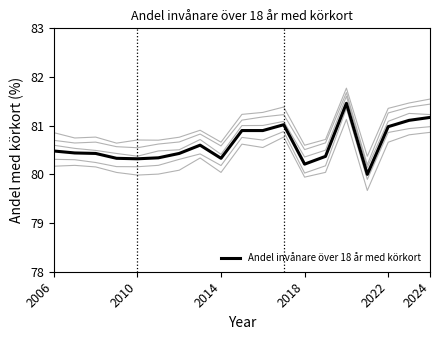

What is the maximum value for Andel invånare över 18 år med körkort?

81.5